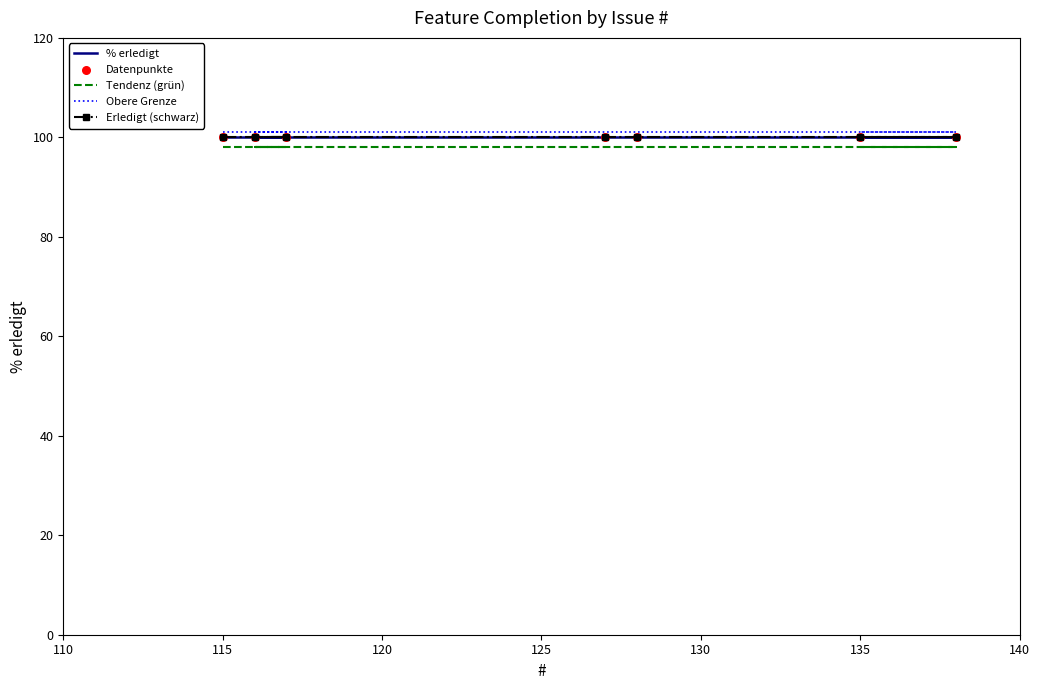

What are all the series names shown in the legend?

% erledigt, Tendenz (grün), Obere Grenze, Erledigt (schwarz), Datenpunkte